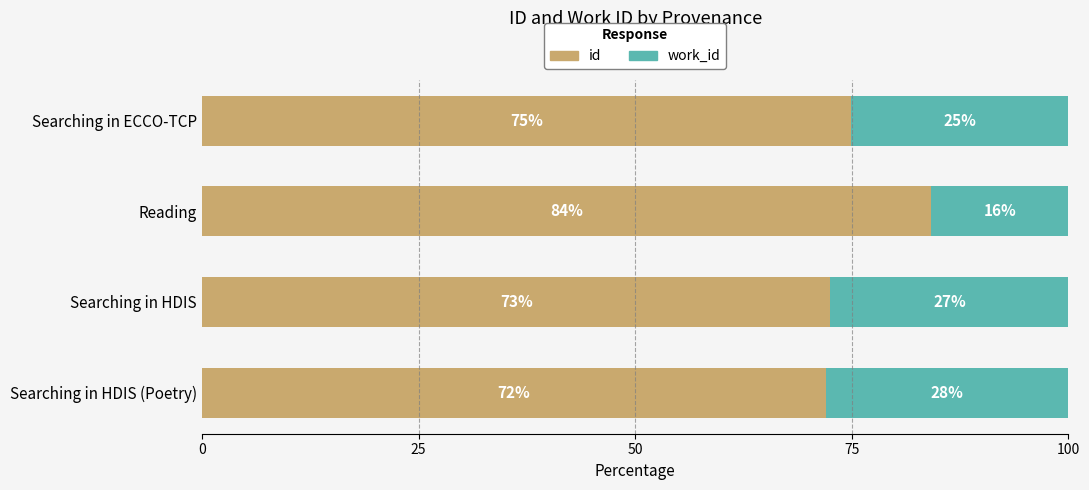

Rank the categories by id value from highest to lowest.

Reading, Searching in ECCO-TCP, Searching in HDIS, Searching in HDIS (Poetry)